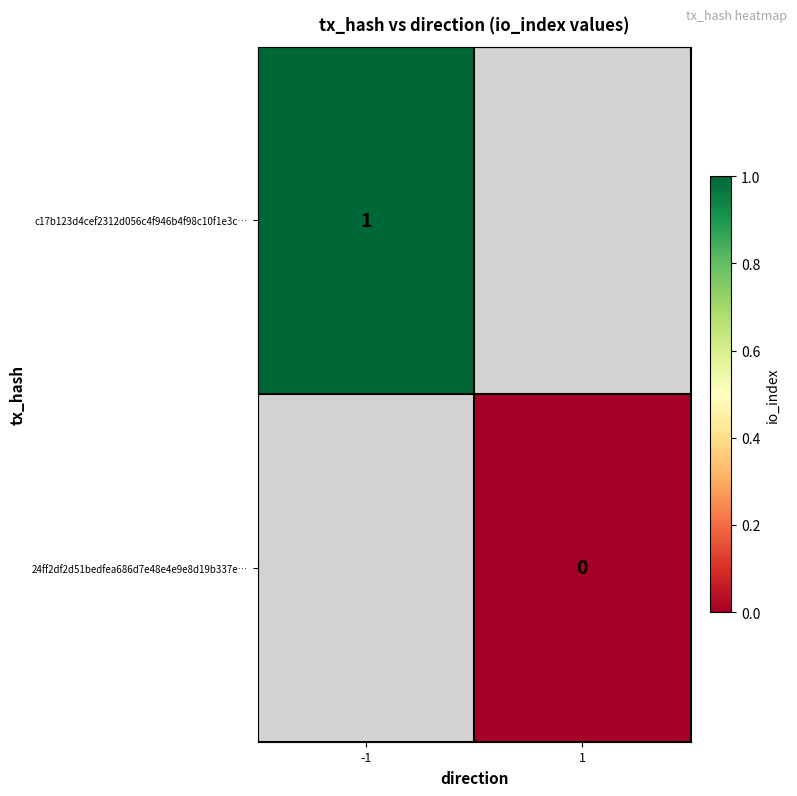

What is the maximum value shown in the chart?

1.0